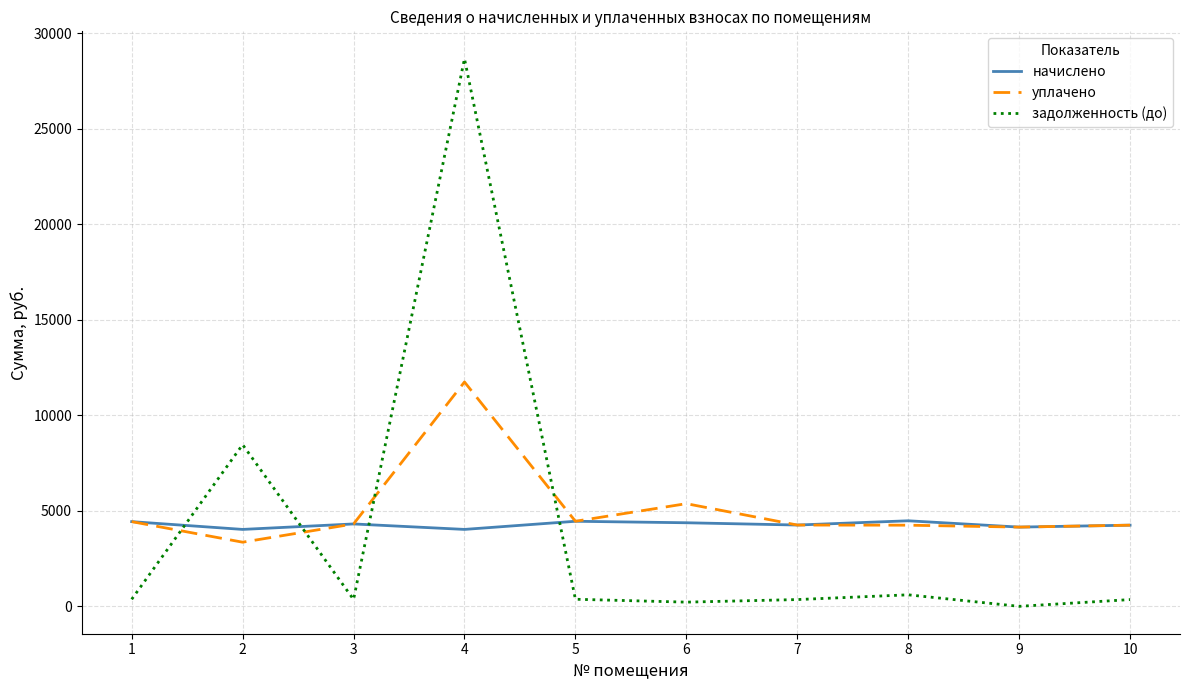

Rank the series by their average value, from highest to lowest.

уплачено, начислено, задолженность (до)